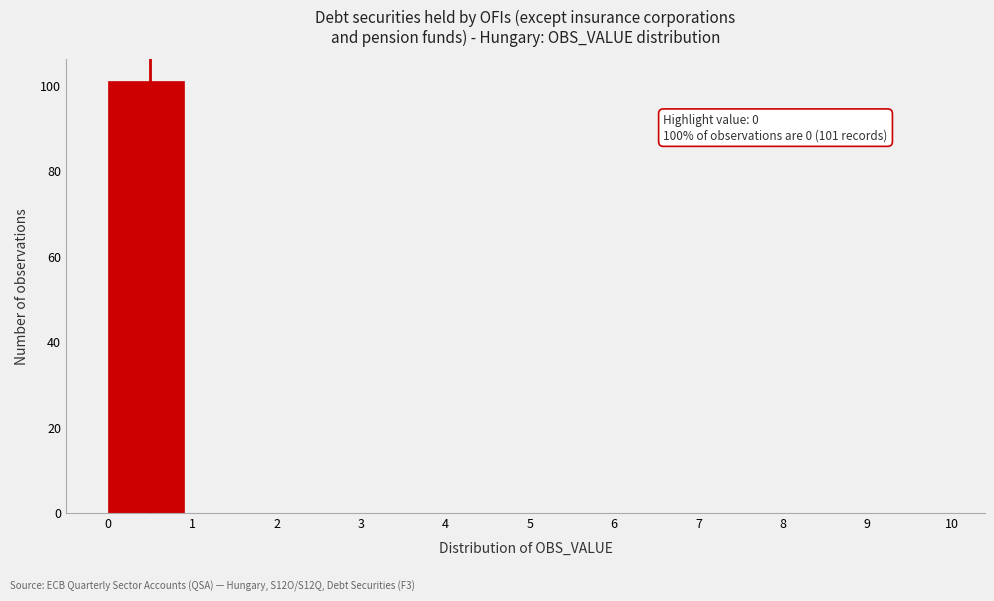

Which range on the x-axis has the tallest bar?

0 to 1